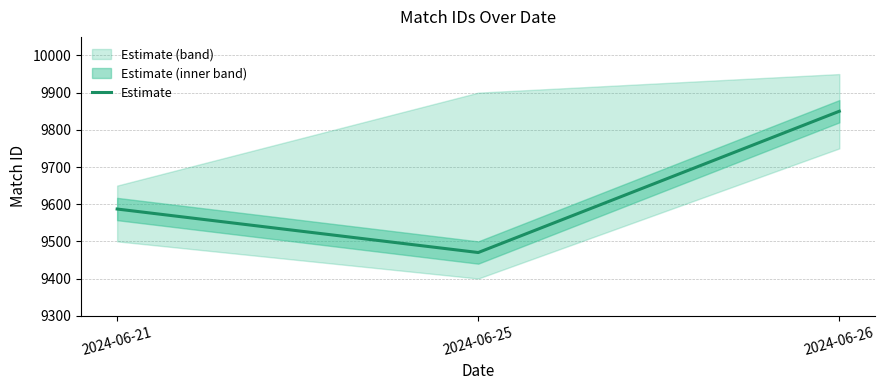

Does the chart have visible grid lines?

Yes